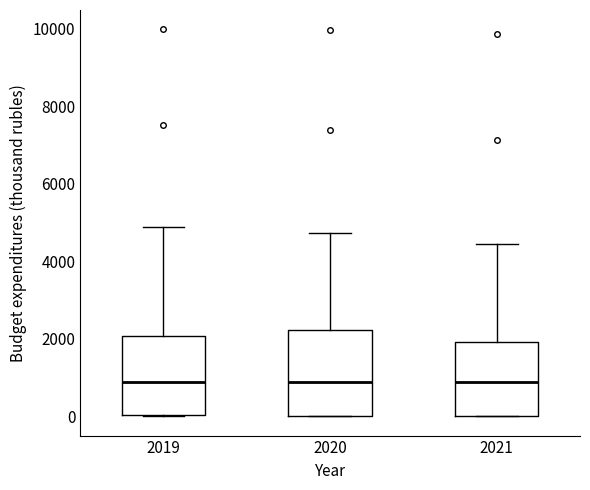

Reading left to right, read every box against the y-axis: the position of its median line, the range the box covers, and the ends of its whiskers. The values are not printed on the chart, so give them approximately, as read against the axis.

2019: median 800, box 0 to 2000, whiskers 0 to 4800
2020: median 800, box 0 to 2200, whiskers 0 to 4800
2021: median 800, box 0 to 2000, whiskers 0 to 4400